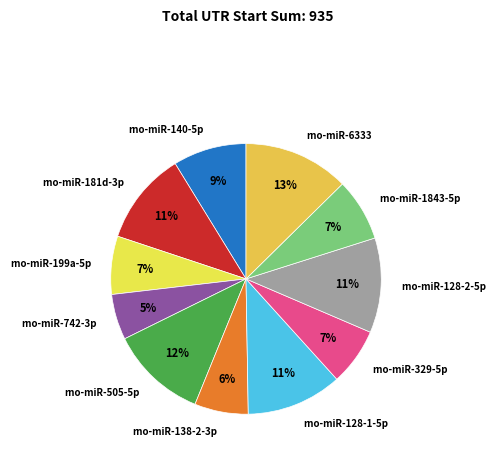

What is the smallest slice in the pie chart?

rno-miR-742-3p